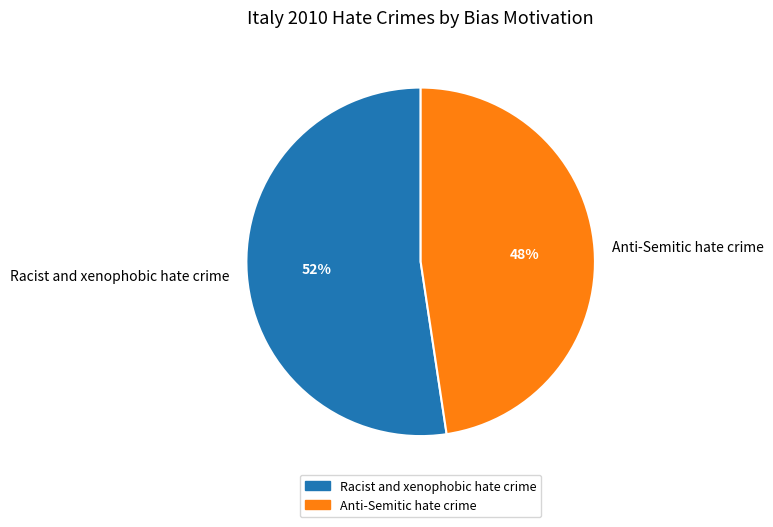

What percentage is the Racist and xenophobic hate crime slice, to the nearest percent?

52%